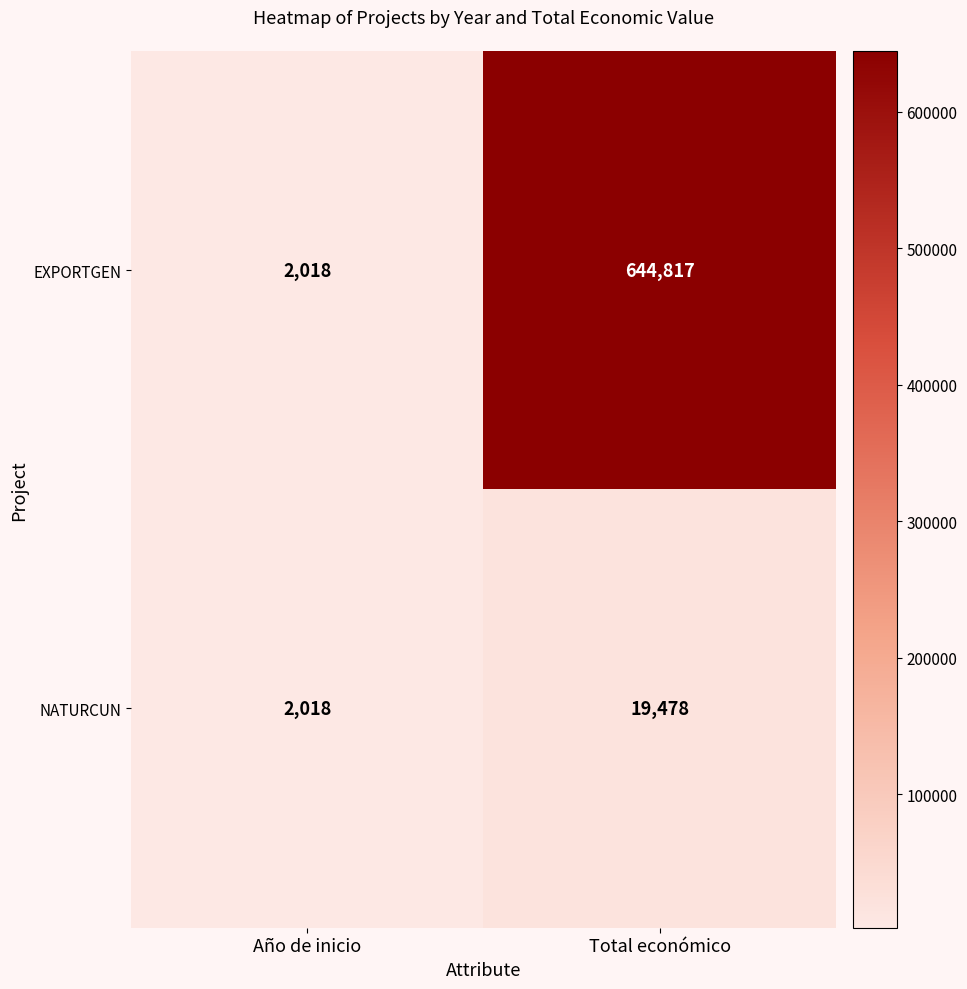

At how many categories does at least one series exceed 64034?

1